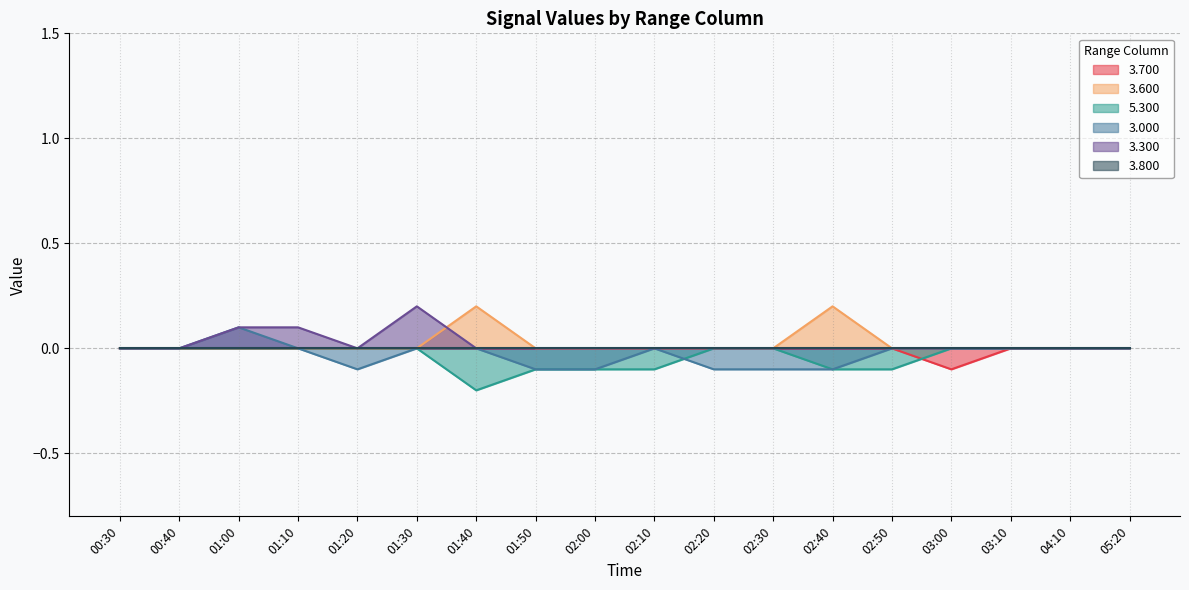

Is the value of 3.000 at 00:40 greater than the value of 3.600 at 01:40?

No